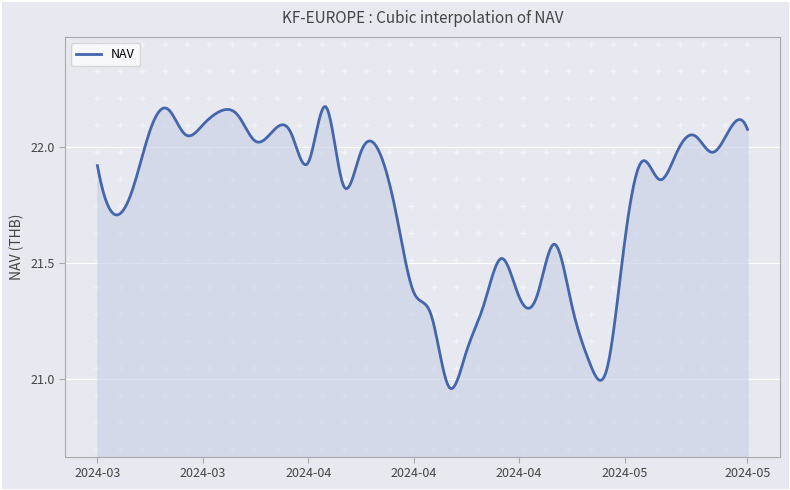

What is the difference between the maximum and minimum values?

1.2